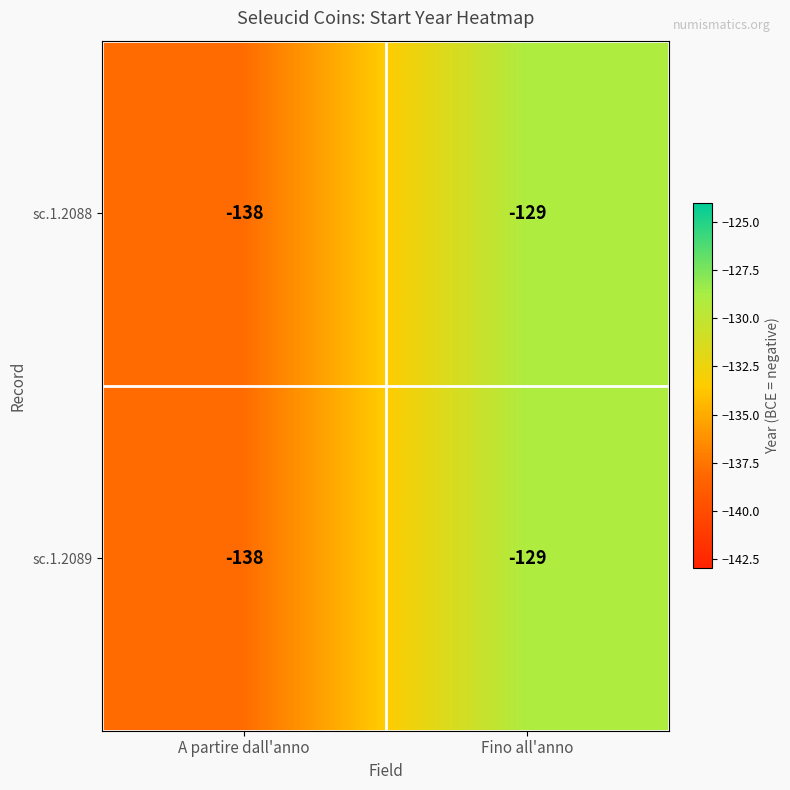

What is the difference between the maximum and minimum values in the sc.1.2088 series?

9